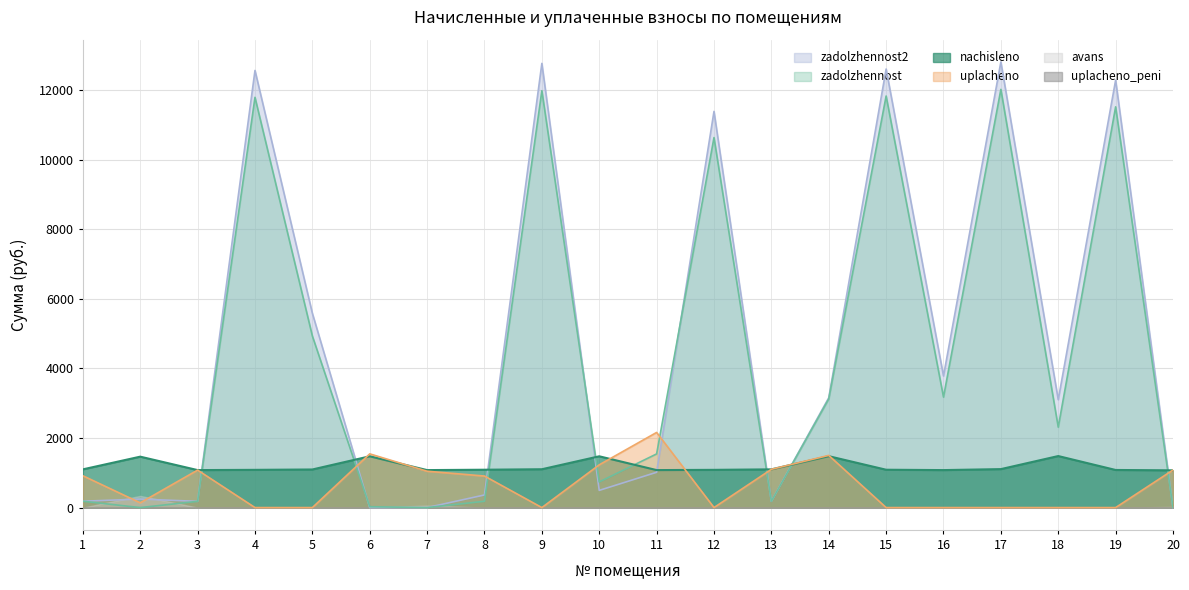

What is the average value of the nachisleno series?

1183.9